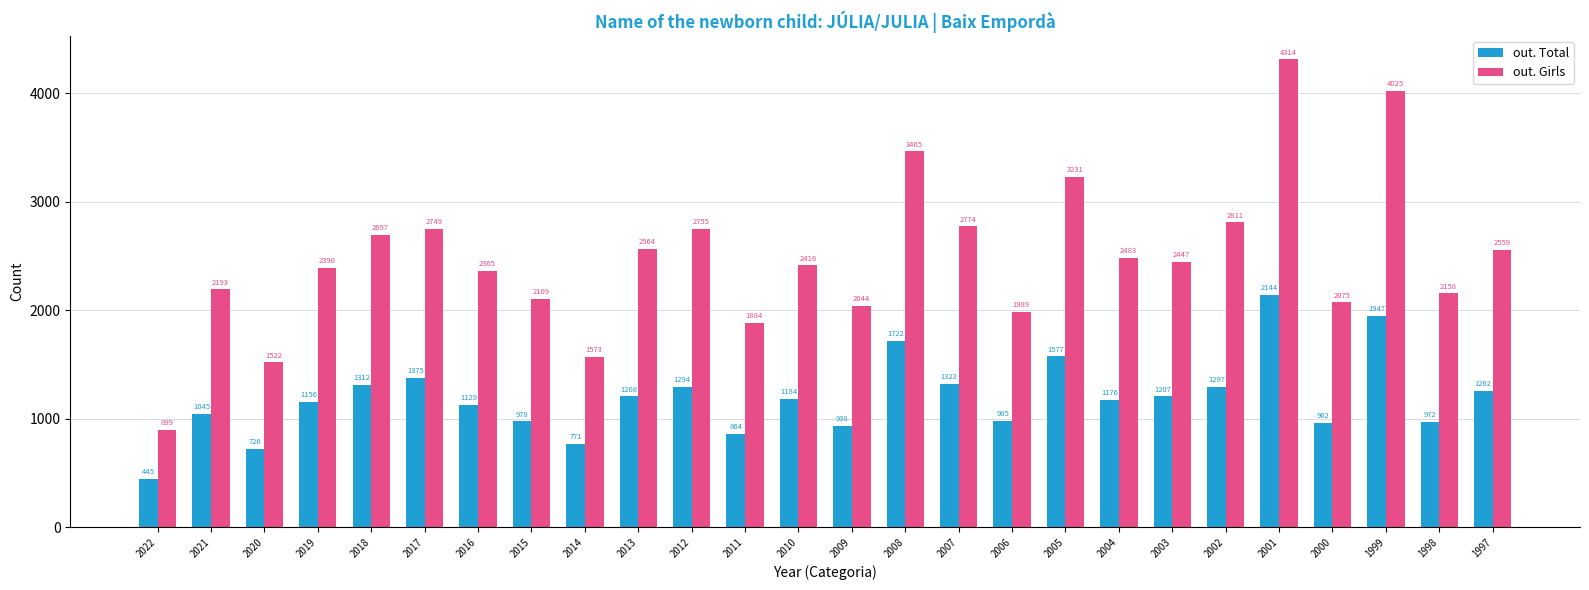

What are all the series names shown in the legend?

out. Total, out. Girls